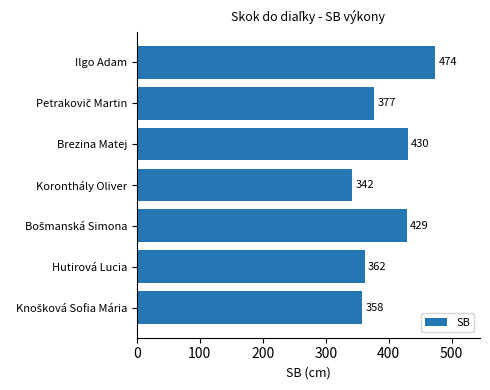

Reading top to bottom, what are all the values shown in this chart?

474	377	430	342	429	362	358